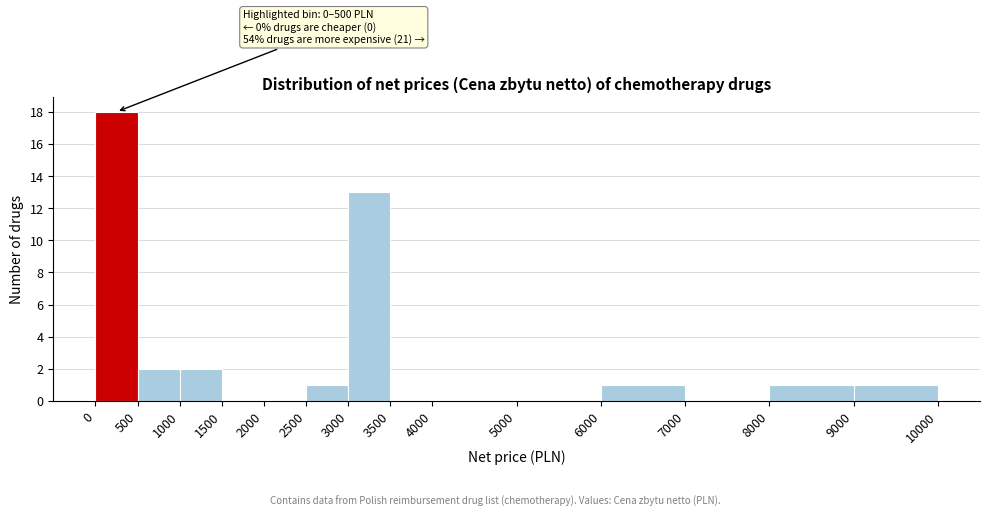

Over which range of the x-axis is the bar tallest?

0 to 500